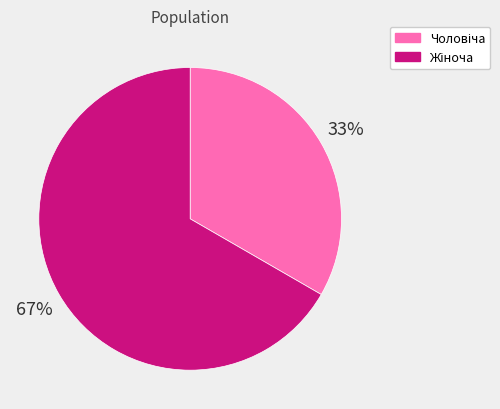

Does any single category account for the majority?

Yes